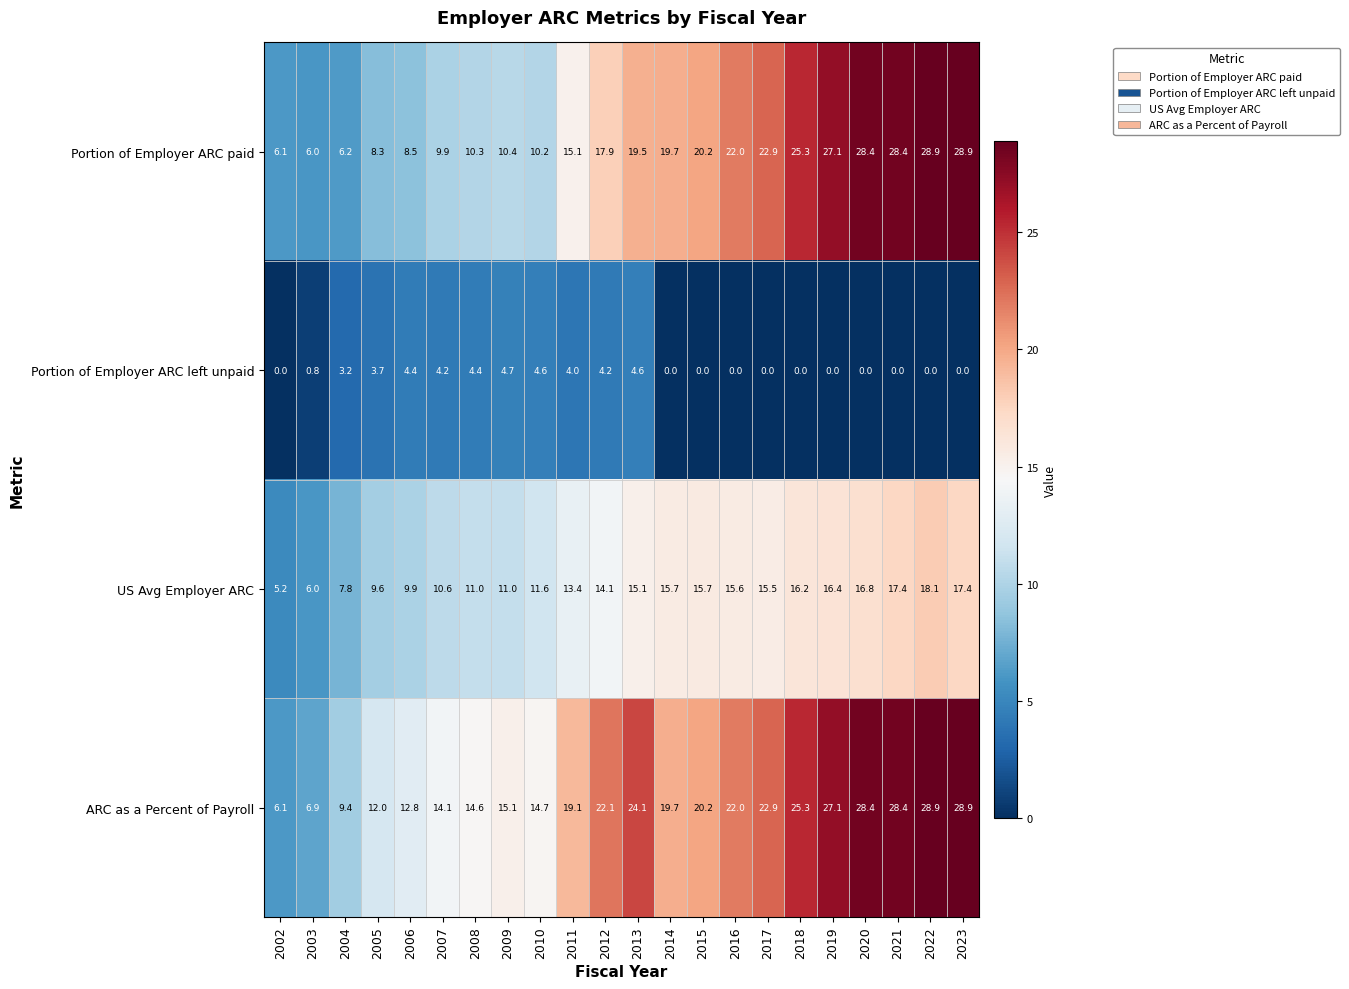

Which series has the largest total across all categories?

ARC as a Percent of Payroll